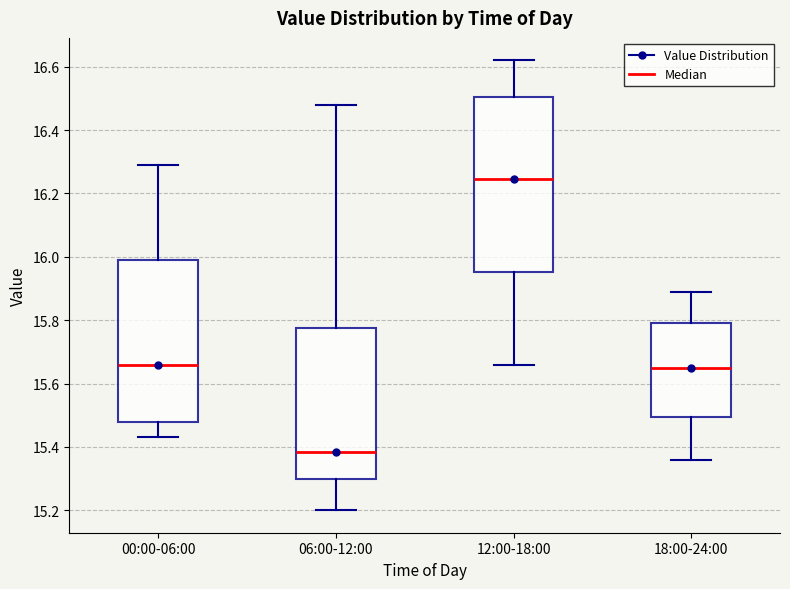

Comparing the boxes themselves (not the whiskers), which one is the tallest?

12:00-18:00